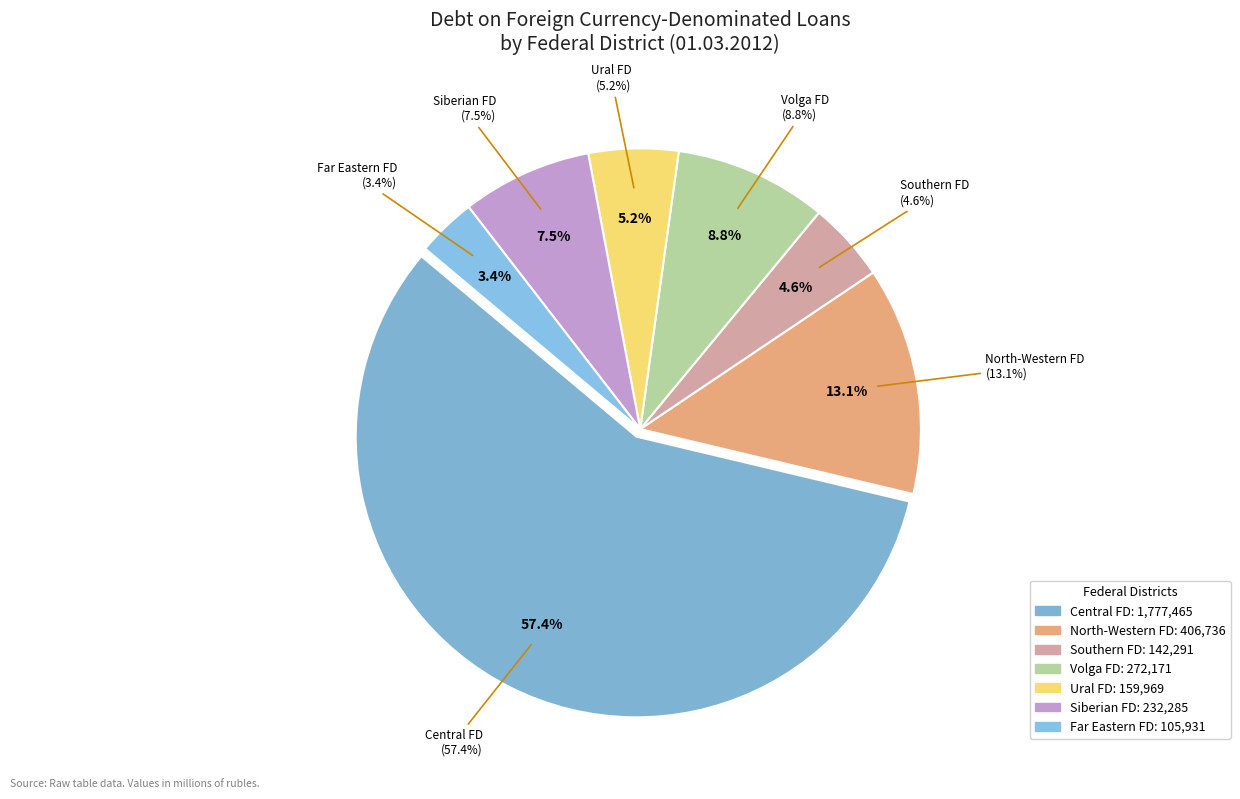

What percentage is the North-Western Federal District slice, to the nearest percent?

13%